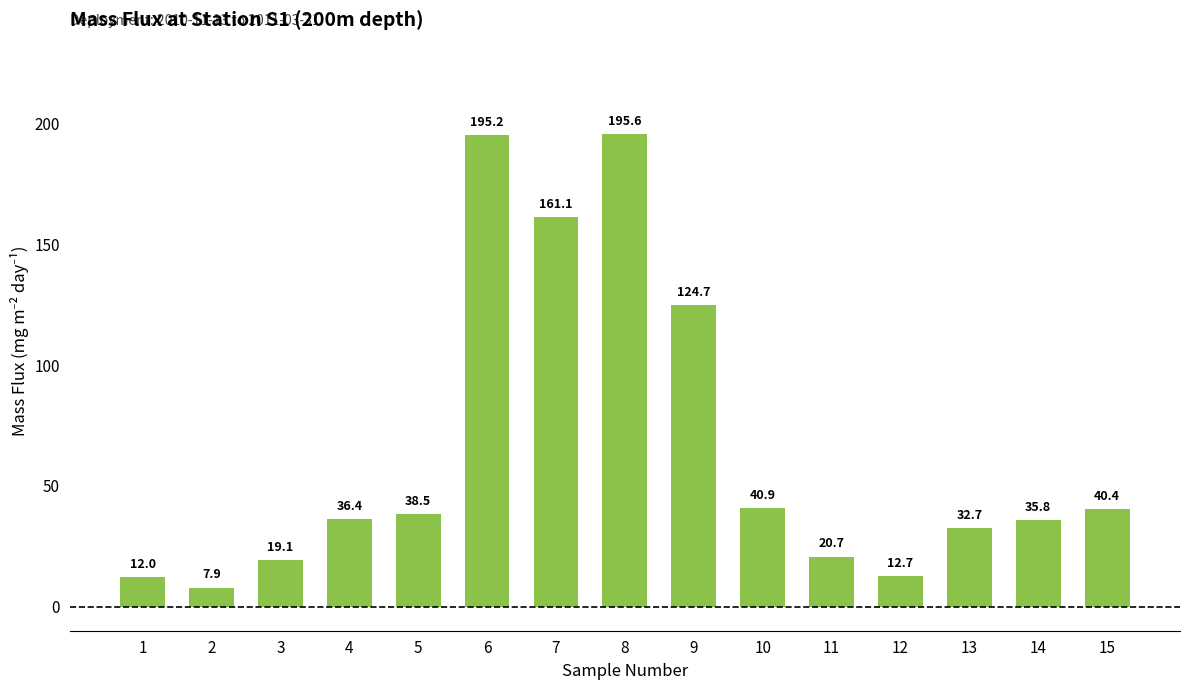

What is the sum of the values at 12 and 8?

208.3